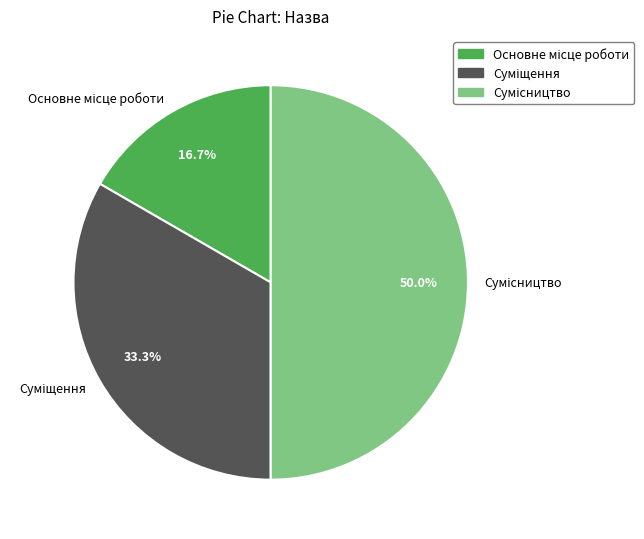

How many slices are in this pie chart?

3